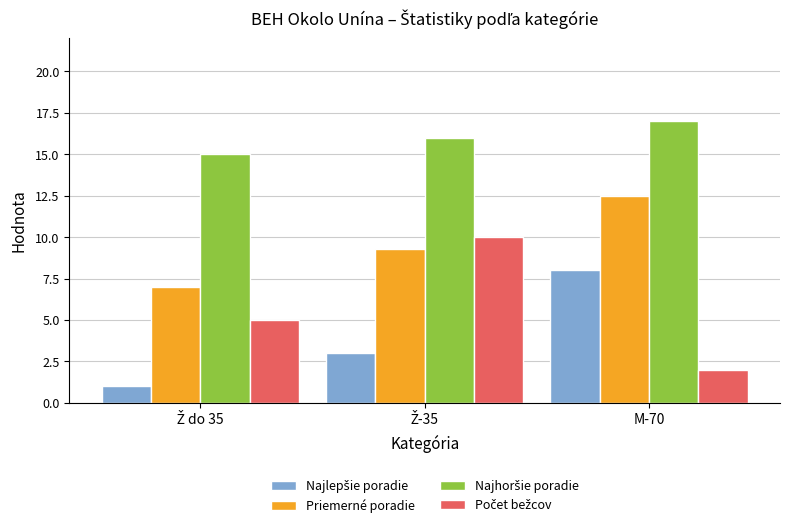

How many data points in Priemerné poradie are above 9?

2